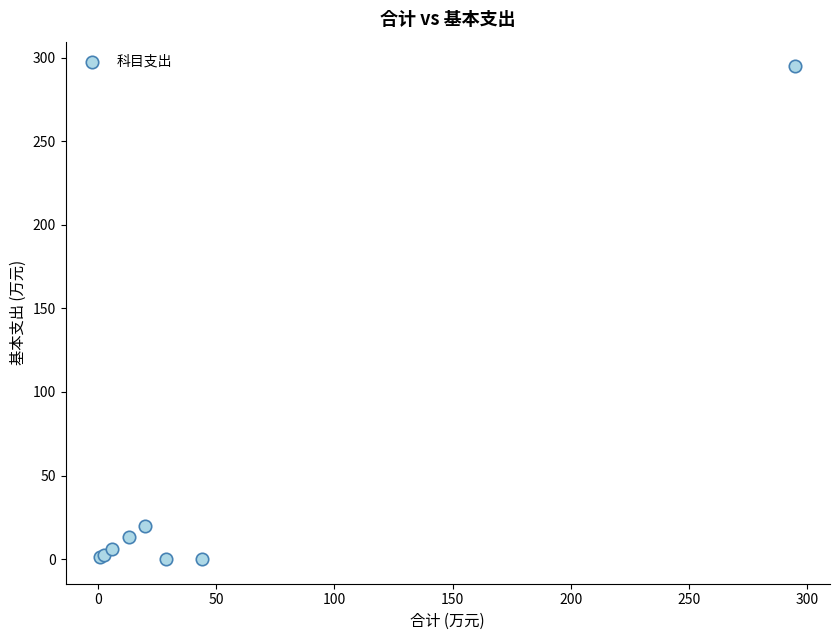

What Y value in the scatter plot is closest to 147?

19.8